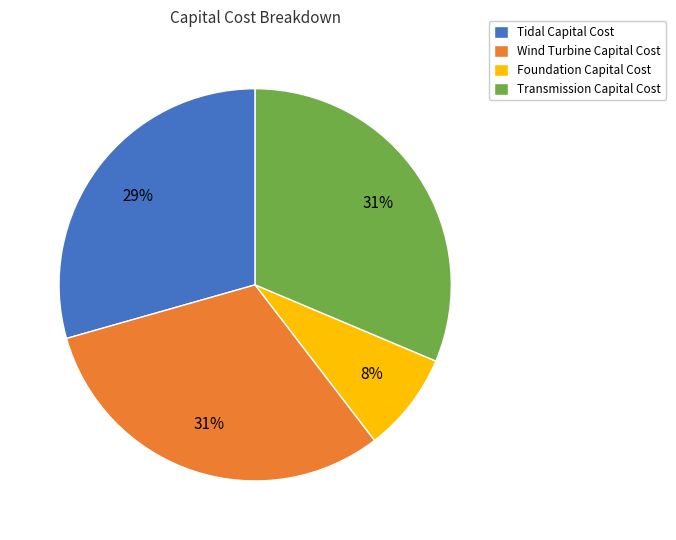

How many segments does this pie chart have?

4